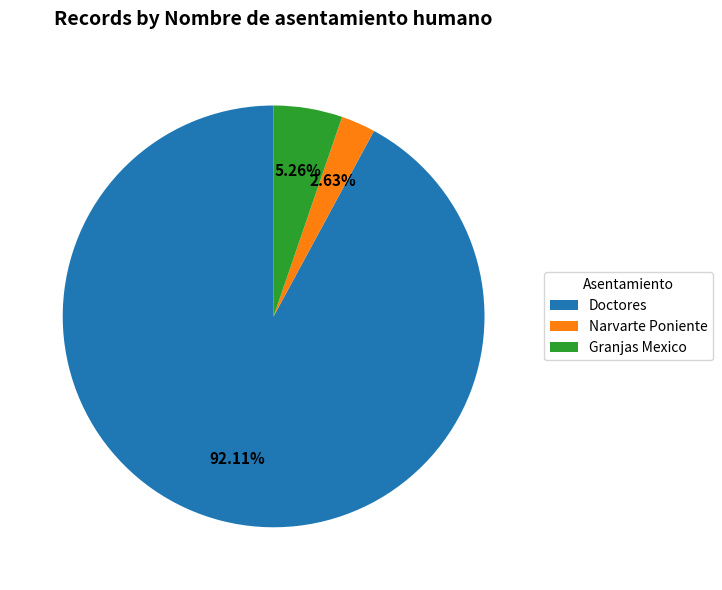

Which slice is the smallest?

Narvarte Poniente